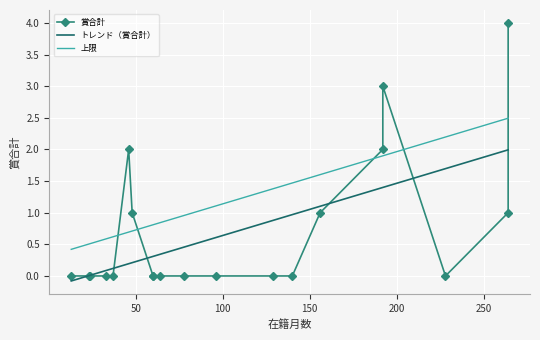

The value of 賞合計 at 300 is 1.5. True or false?

False